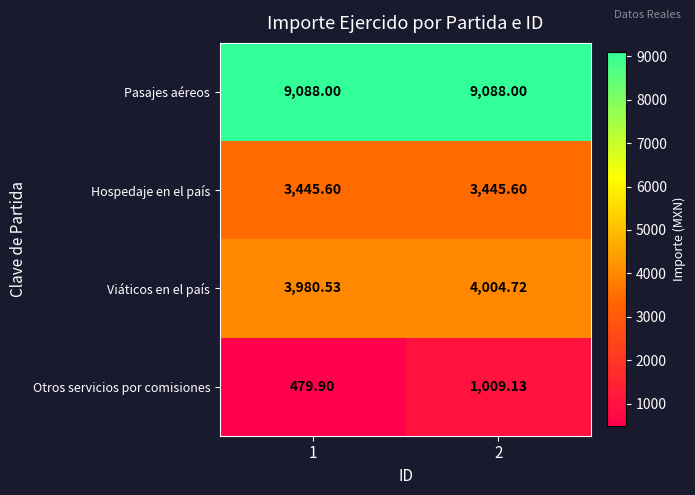

At 1, list the series in order from smallest to largest.

Otros servicios por comisiones, Hospedaje en el país, Viáticos en el país, Pasajes aéreos